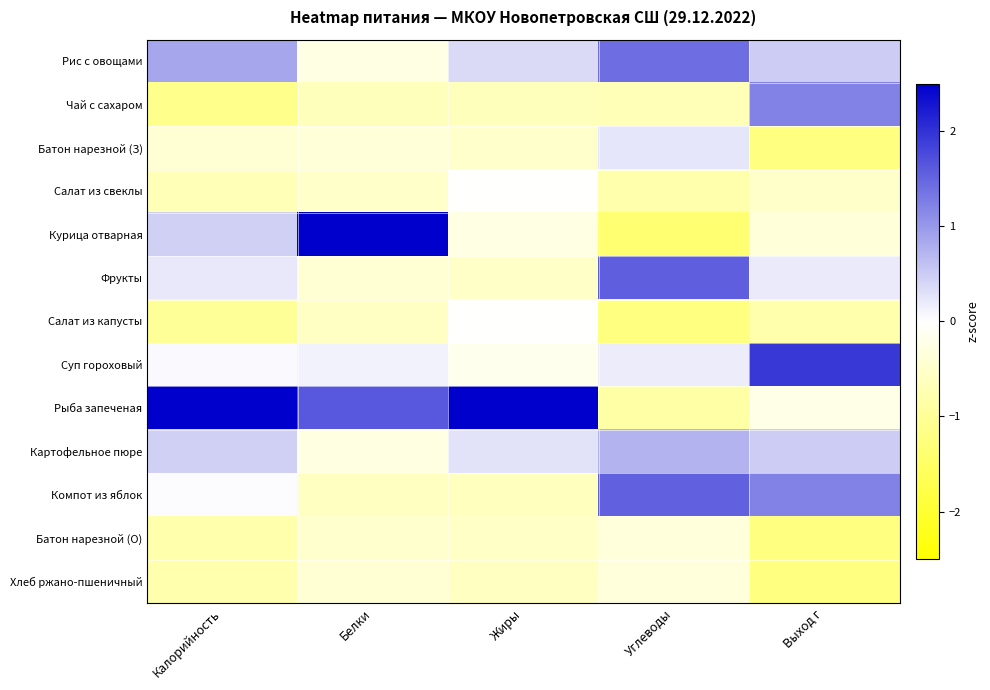

At which category does the chart reach its minimum across all series?

Углеводы